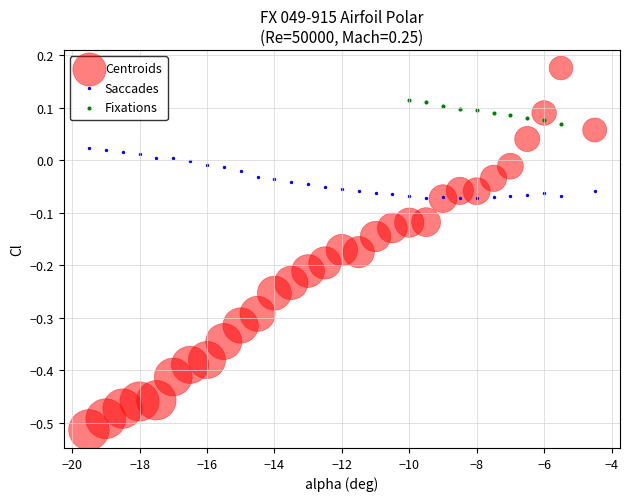

Which series reaches the maximum Y coordinate?

Centroids